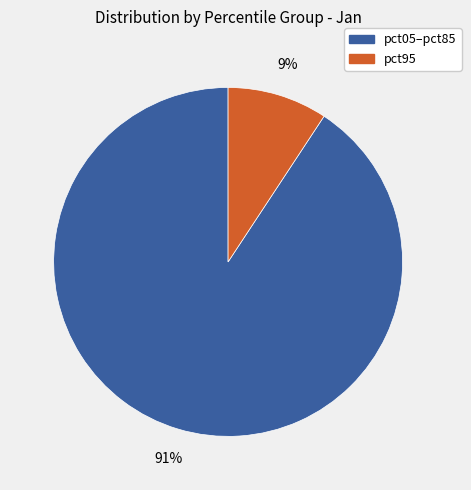

Is there any slice that represents more than half of the pie?

Yes